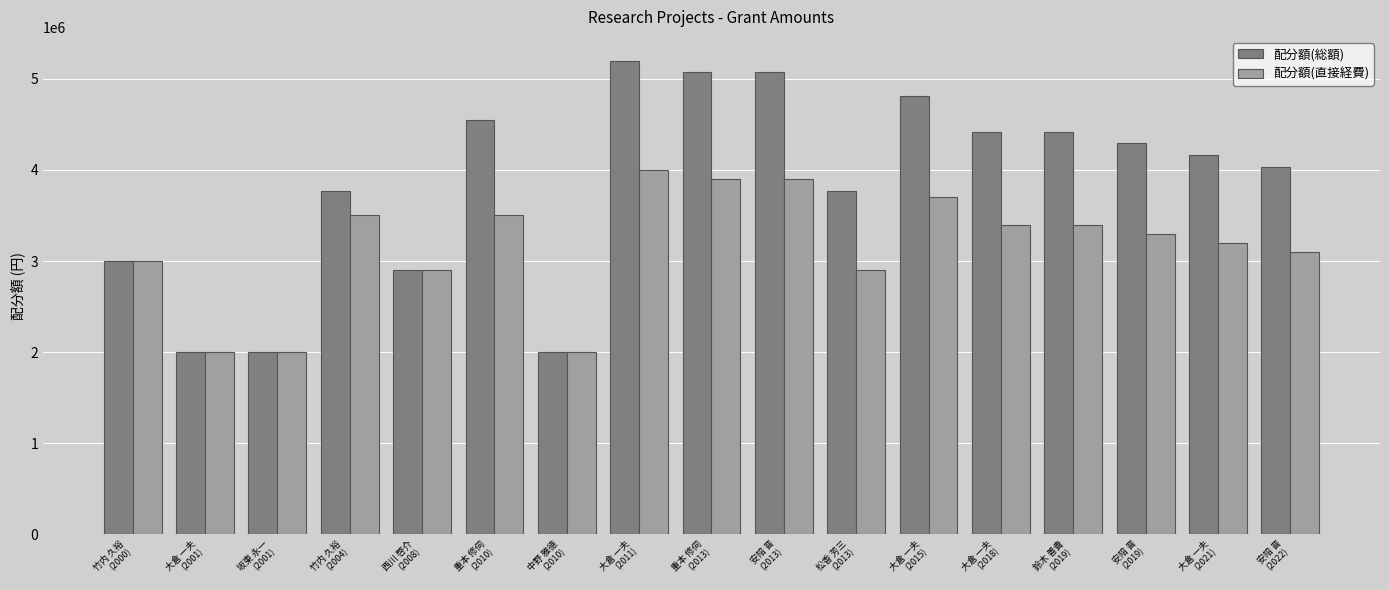

Is it true that 配分額(直接経費) equals 3700000 at 大倉 一夫
(2015)?

True